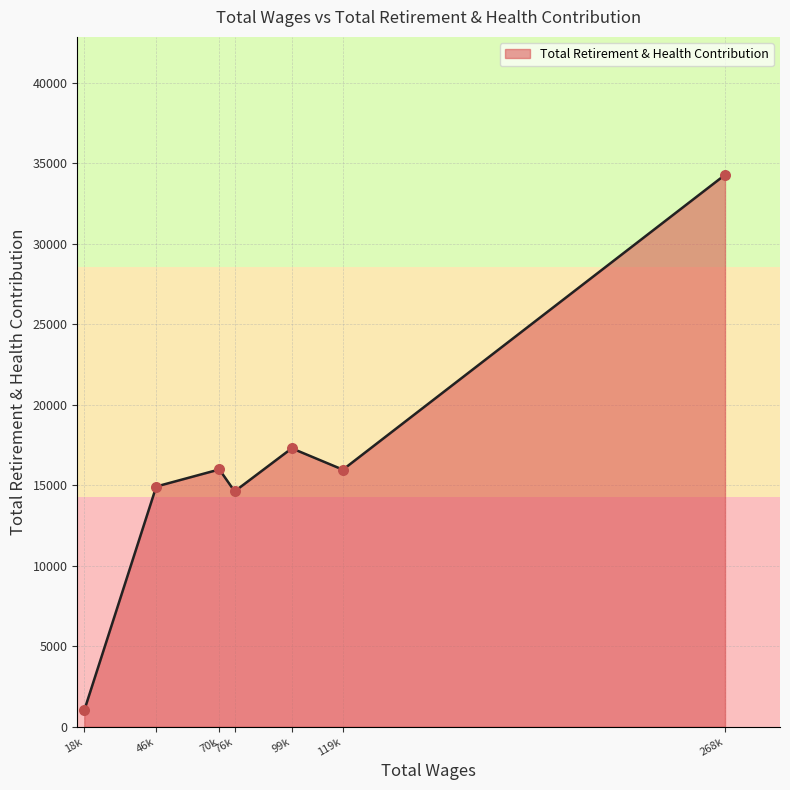

Which has a higher value, 18k or 70k?

70k